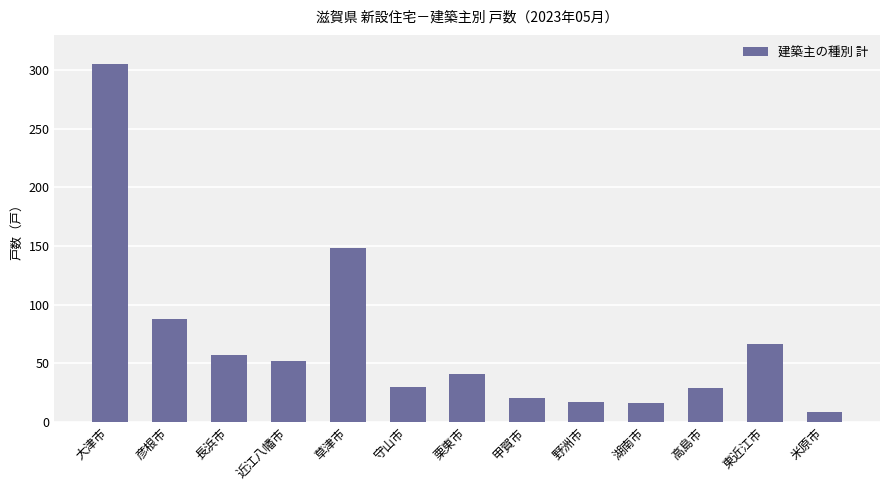

The value at 近江八幡市 is 26. True or false?

False